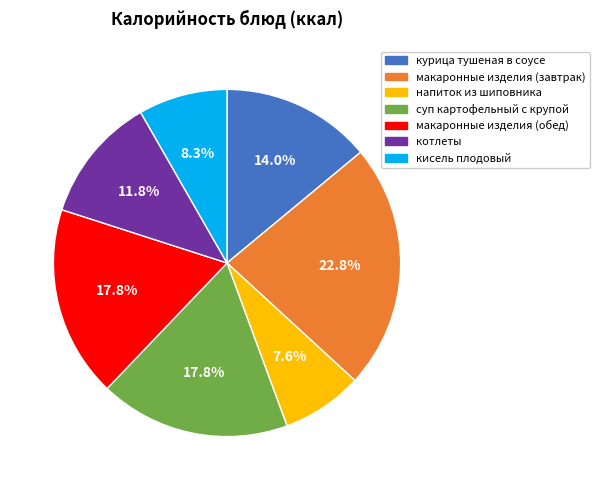

What percentage is NOT represented by курица тушеная в соусе?

86.0%